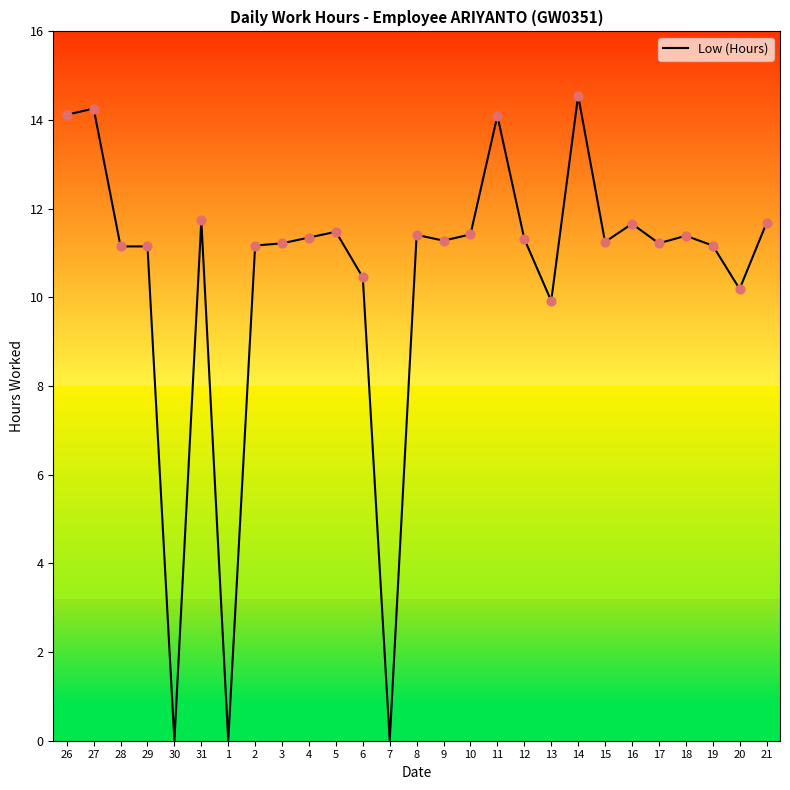

Approximately how many times larger is the value at 26 compared to 14?

1.0